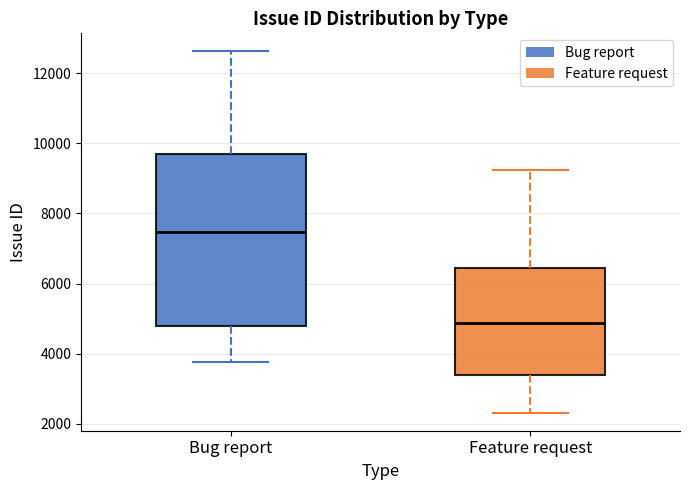

Which box has the lowest median line?

Feature request